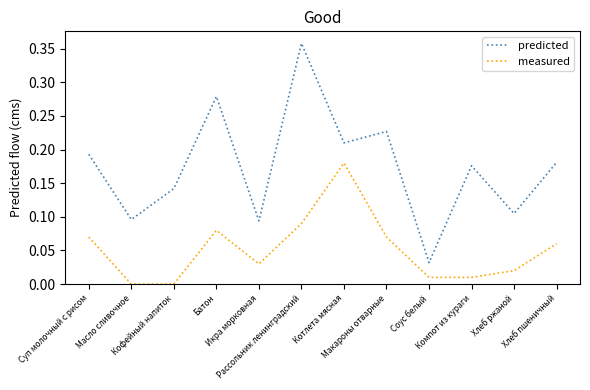

The value of predicted at Суп молочный с рисом is 0.3. True or false?

False